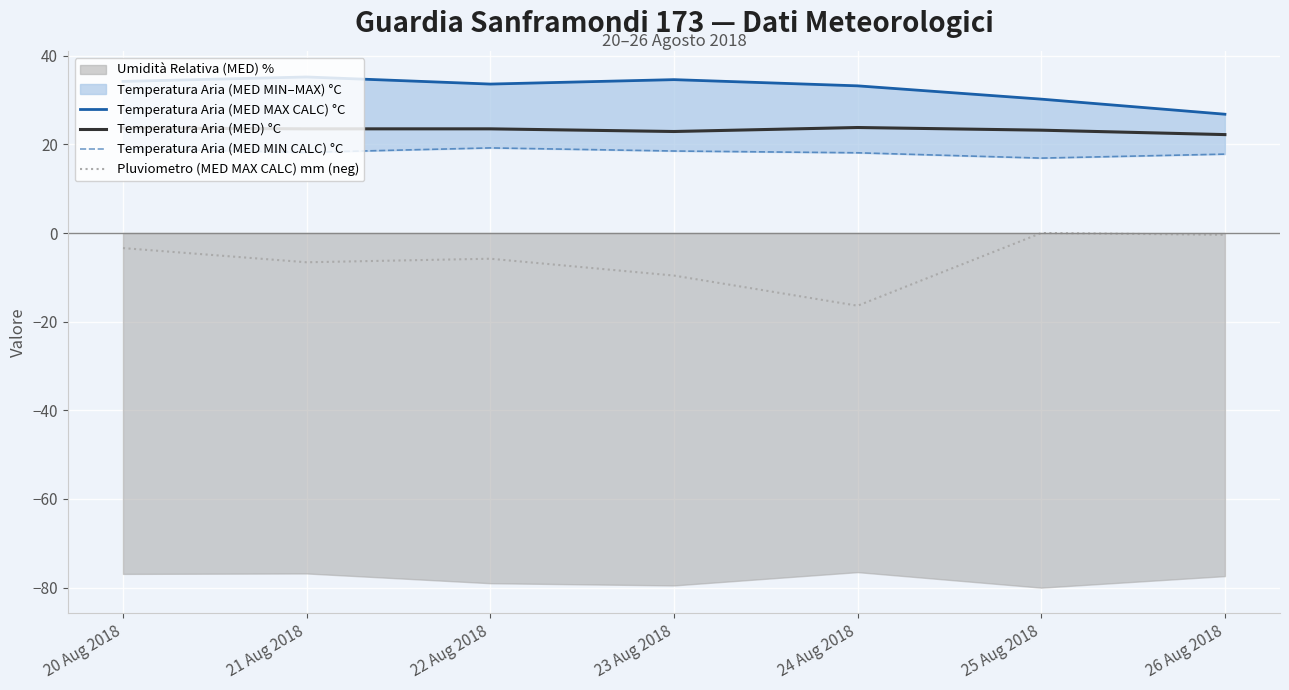

True or false: Temperatura Aria (MED) °C and Temperatura Aria (MED MIN CALC) °C cross at least once.

False